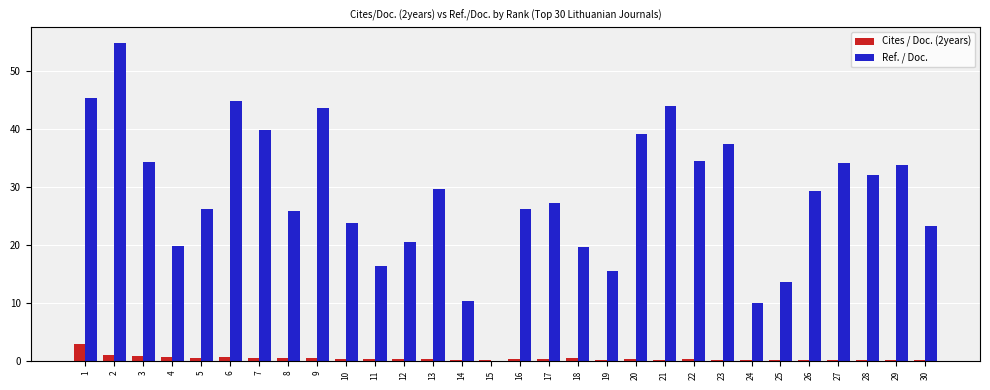

What is the greatest value displayed?

54.8